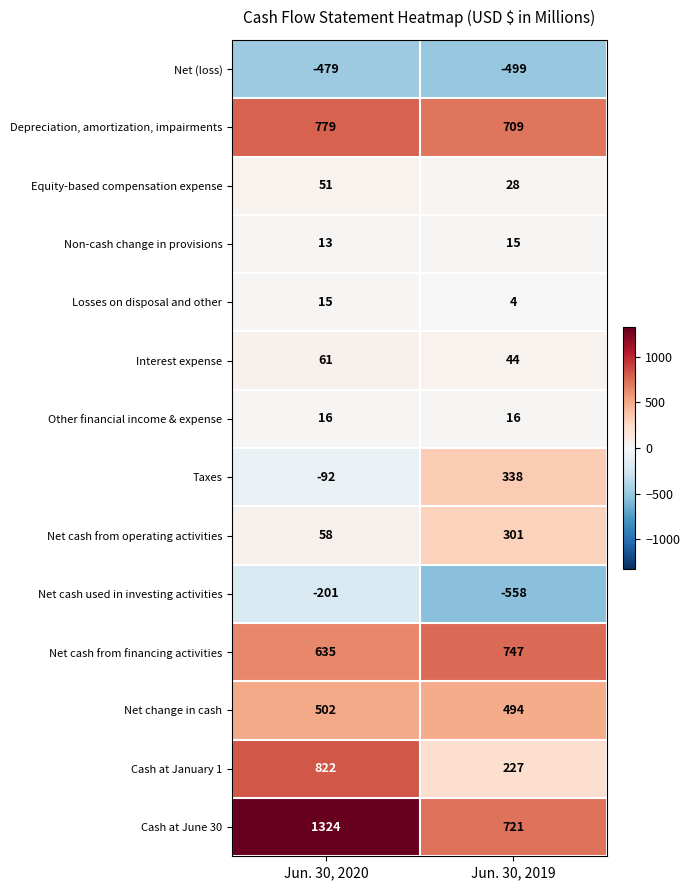

Which series has the largest total across all categories?

Cash at June 30